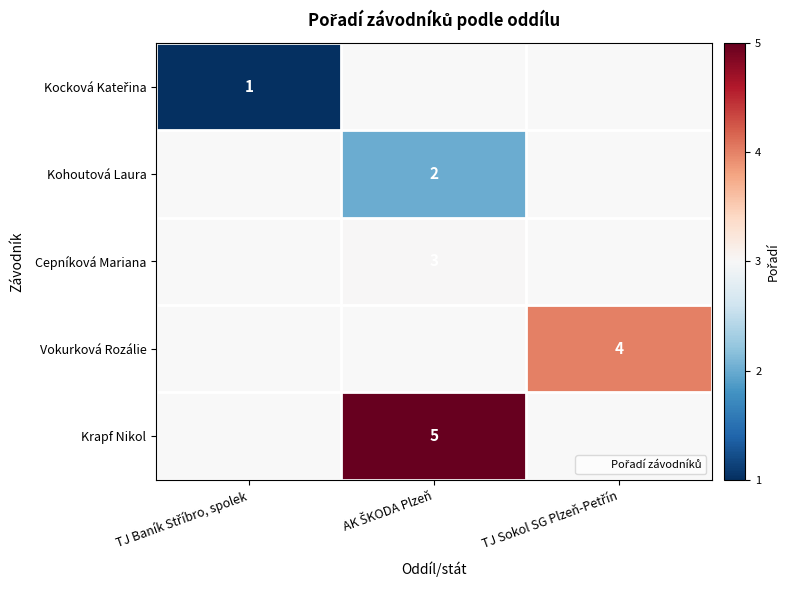

Is the value of Vokurková Rozálie at AK ŠKODA Plzeň greater than the value of Kocková Kateřina at TJ Baník Stříbro, spolek?

No